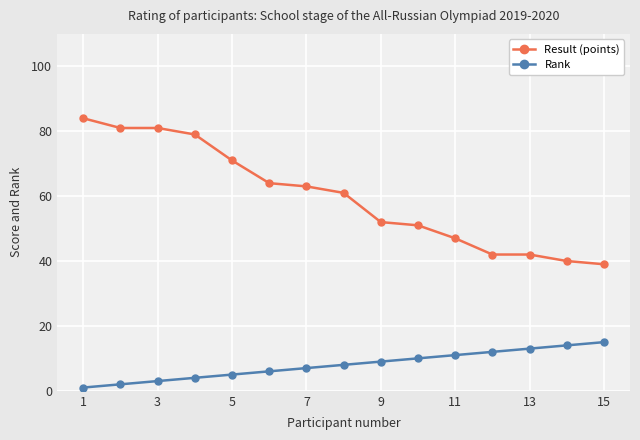

What is the greatest value displayed?

84